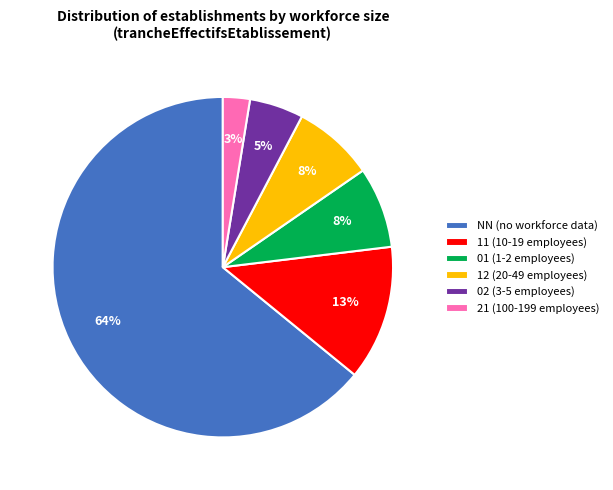

To the nearest percent, what is the difference between the 21 (100-199 employees) and 01 (1-2 employees) slice percentages?

5%